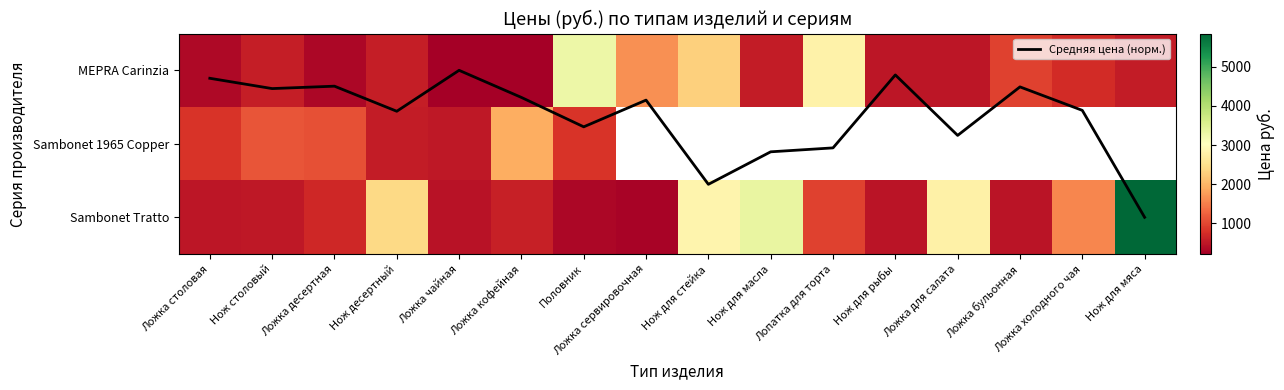

What is the difference between the maximum and minimum values in the MEPRA Carinzia series?

3076.8